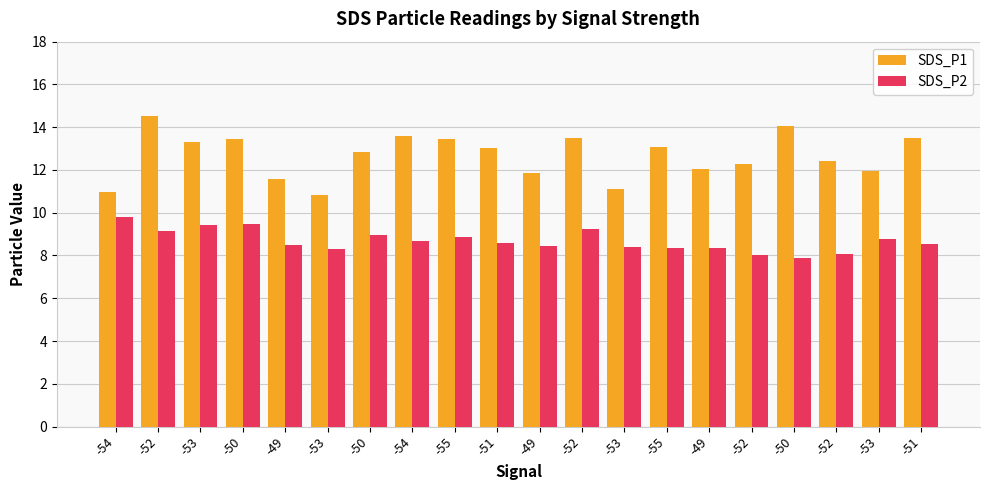

Does the chart contain any negative values?

No